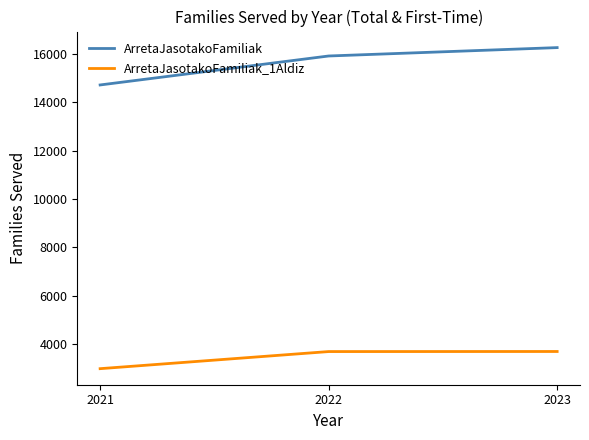

What is the difference between the second highest and minimum values in the ArretaJasotakoFamiliak_1Aldiz series?

708